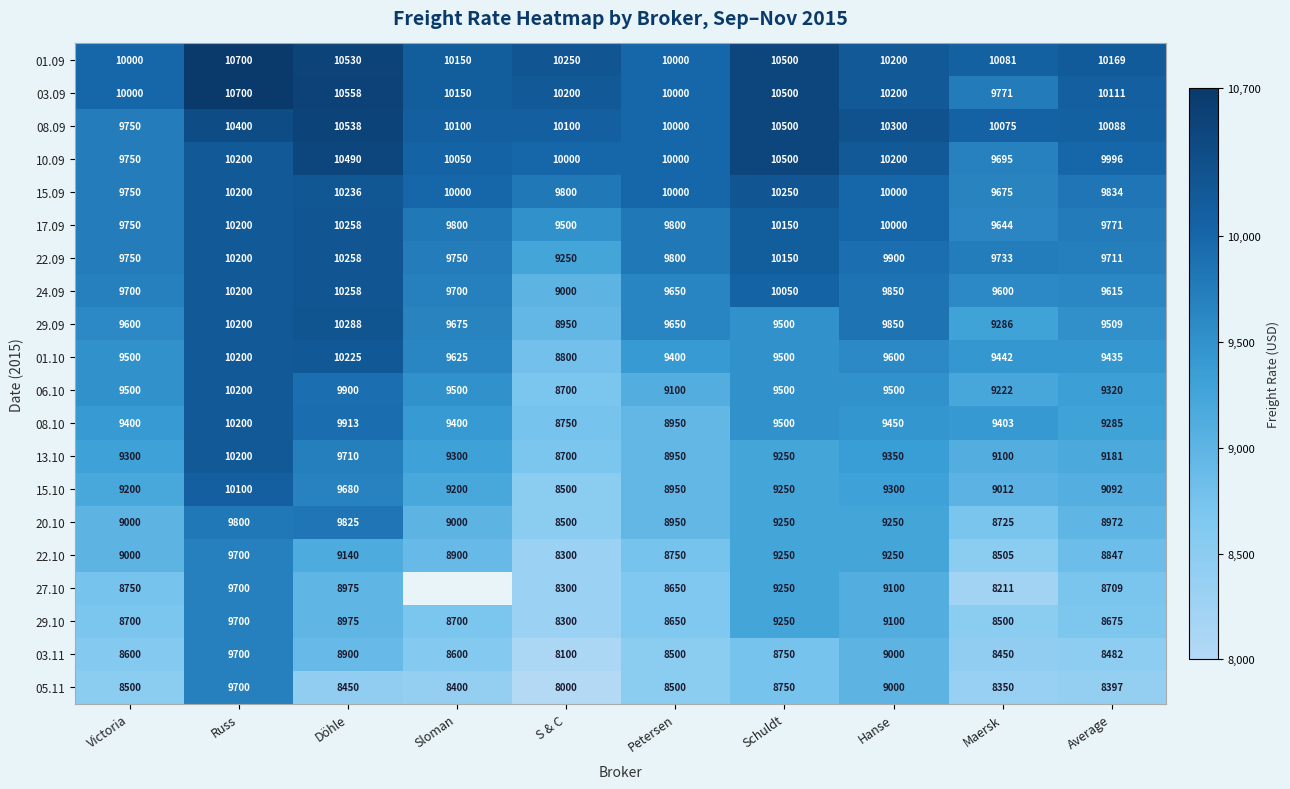

Between Hanse and S & C, which is larger?

S & C